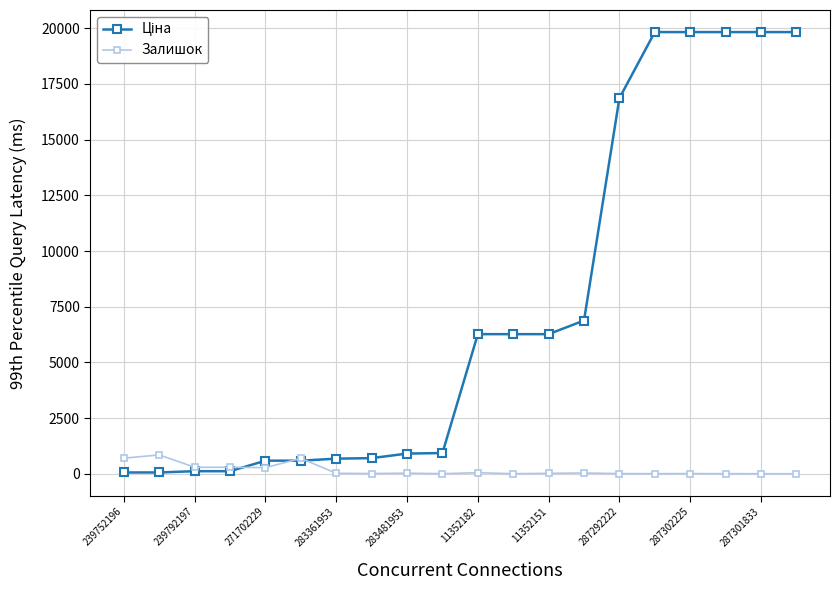

What is the greatest value displayed?

19831.1